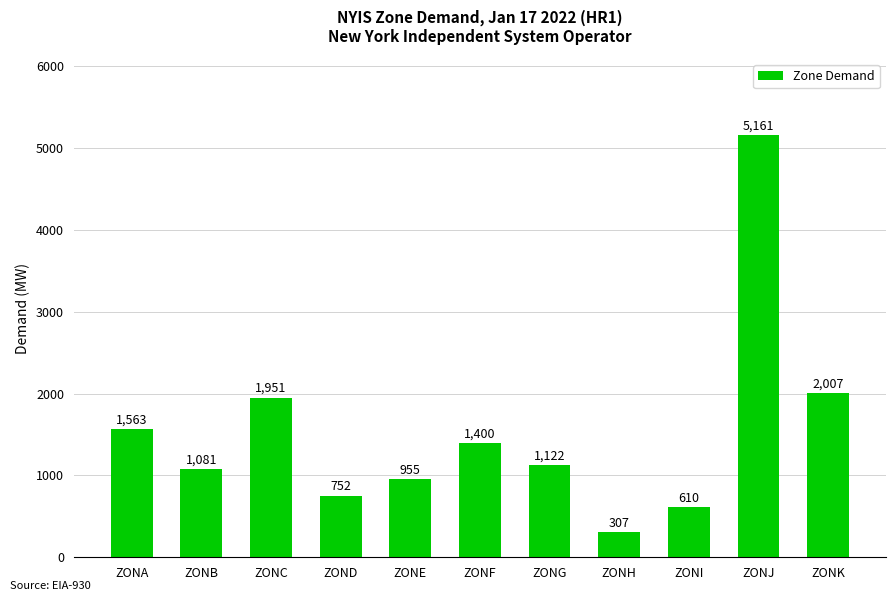

How many values are below 1122?

5